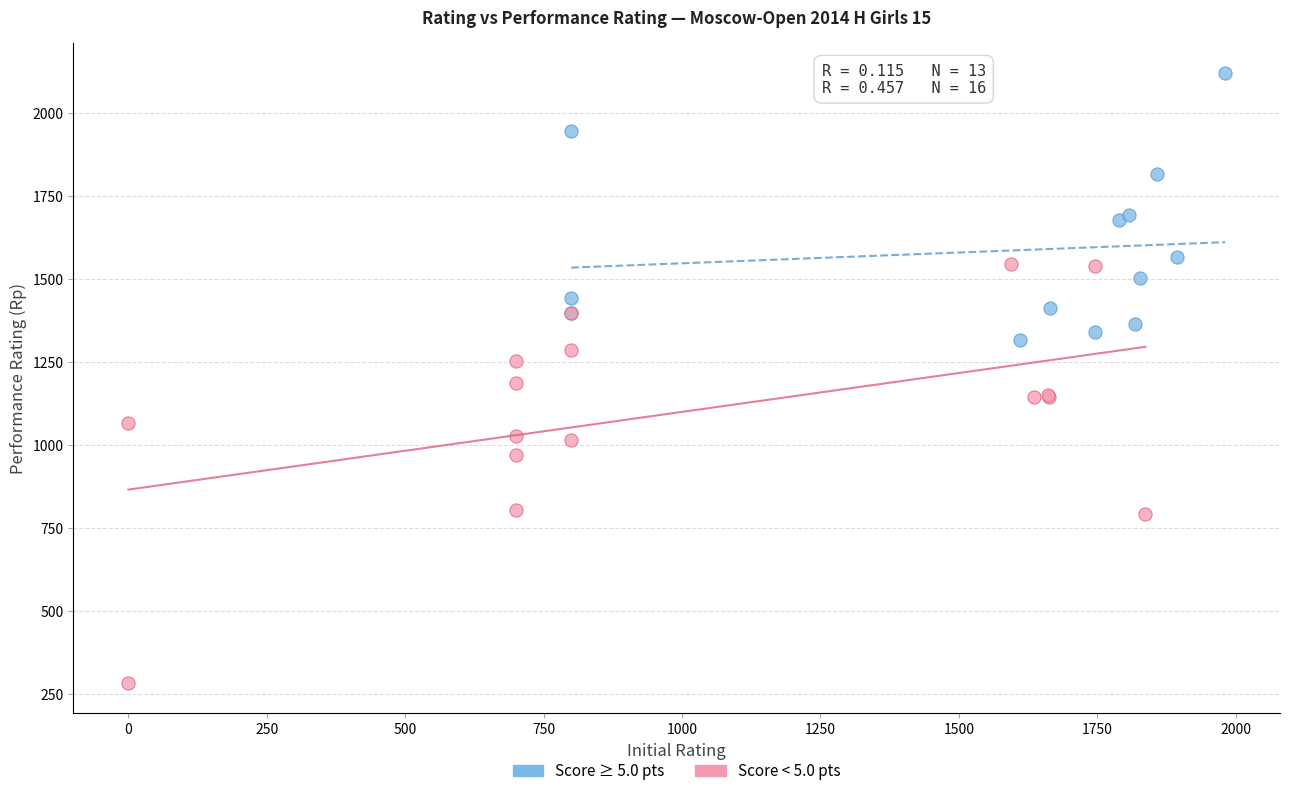

Which series has the widest spread of Y values?

Score < 5.0 pts